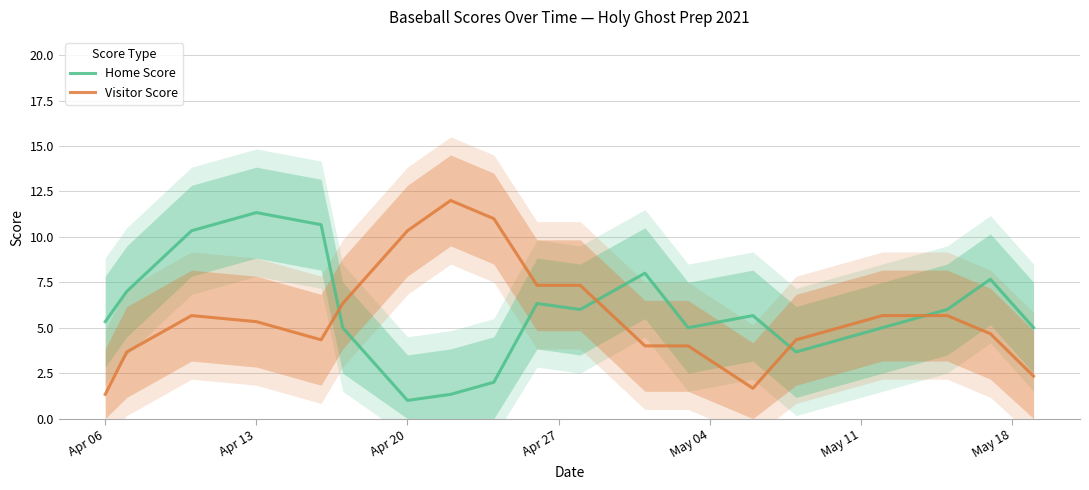

True or false: Home Score and Visitor Score intersect in this chart.

True